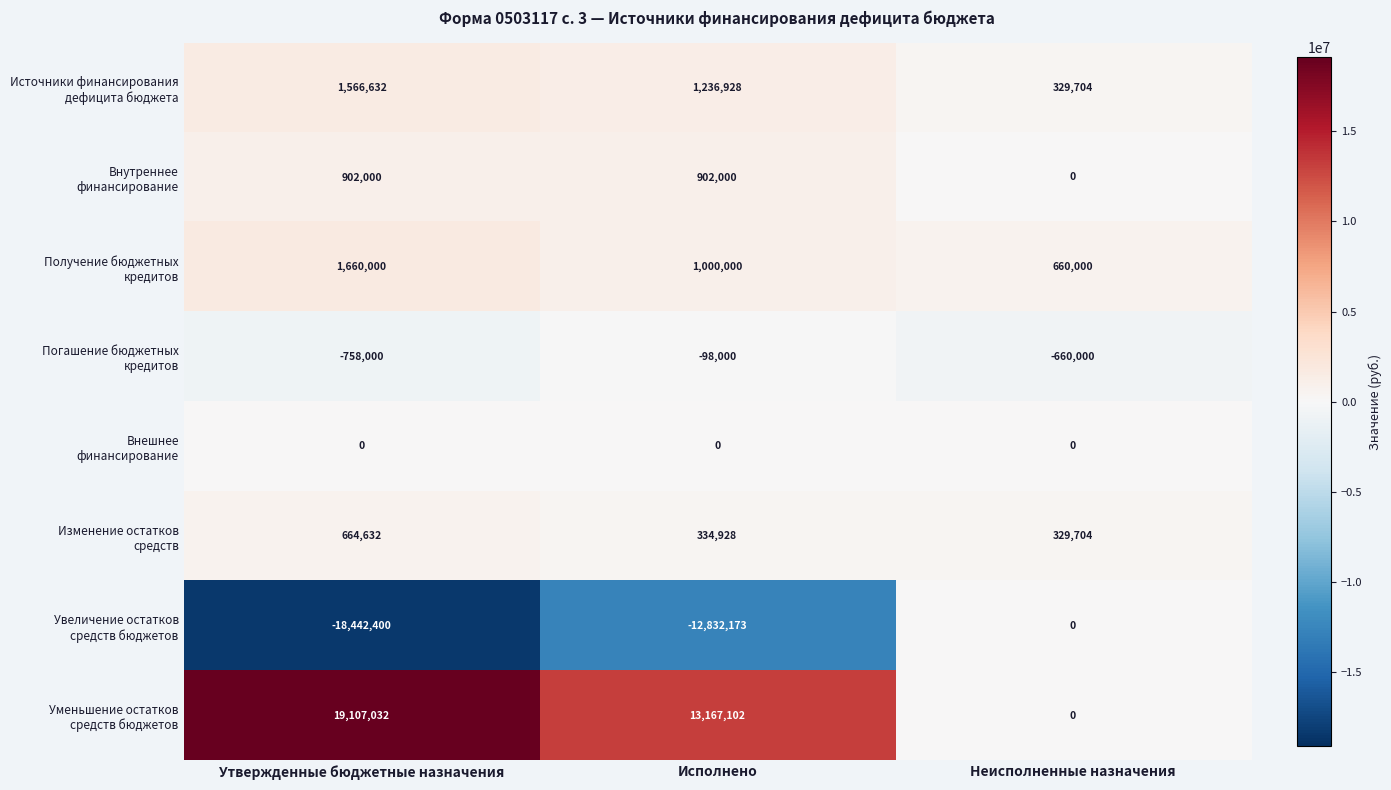

At which category is the sum across all series the highest?

Утвержденные бюджетные назначения